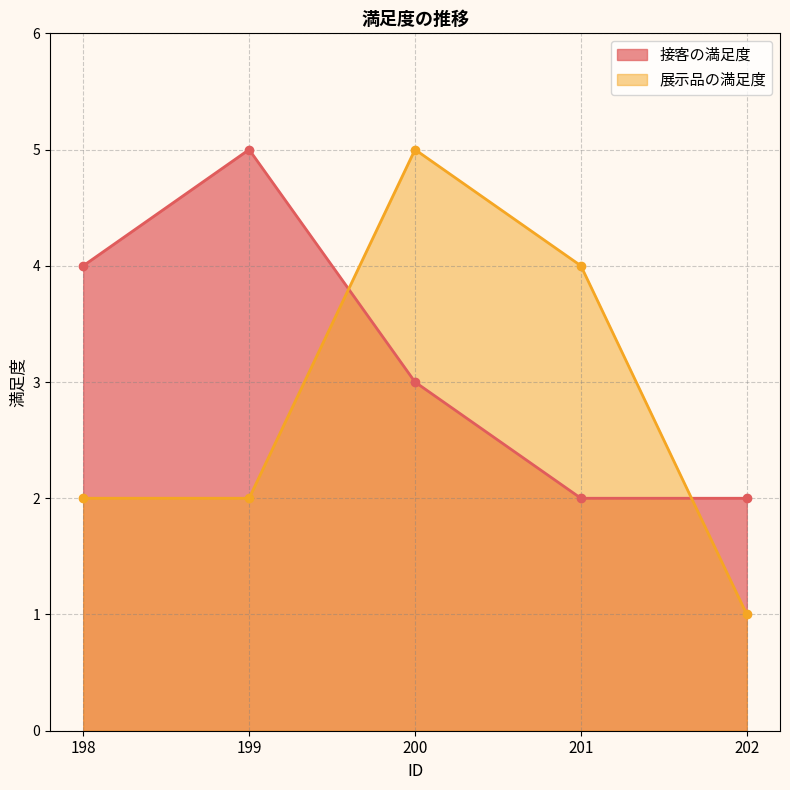

What is the value of the 接客の満足度 point at the 1st from the left?

4